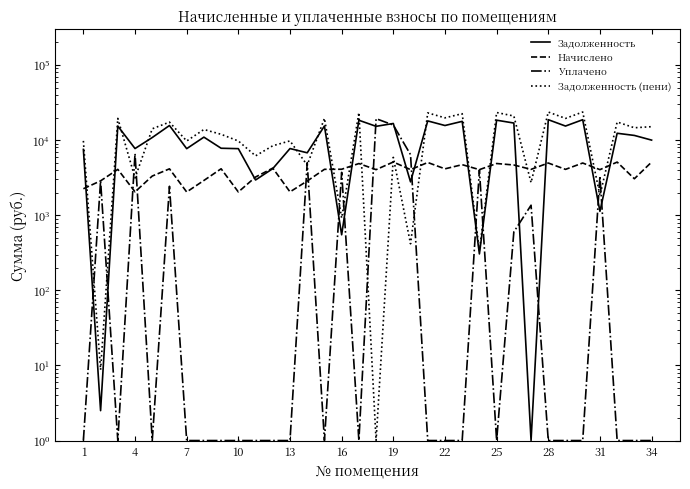

True or false: Задолженность (пени) and Начислено intersect in this chart.

True